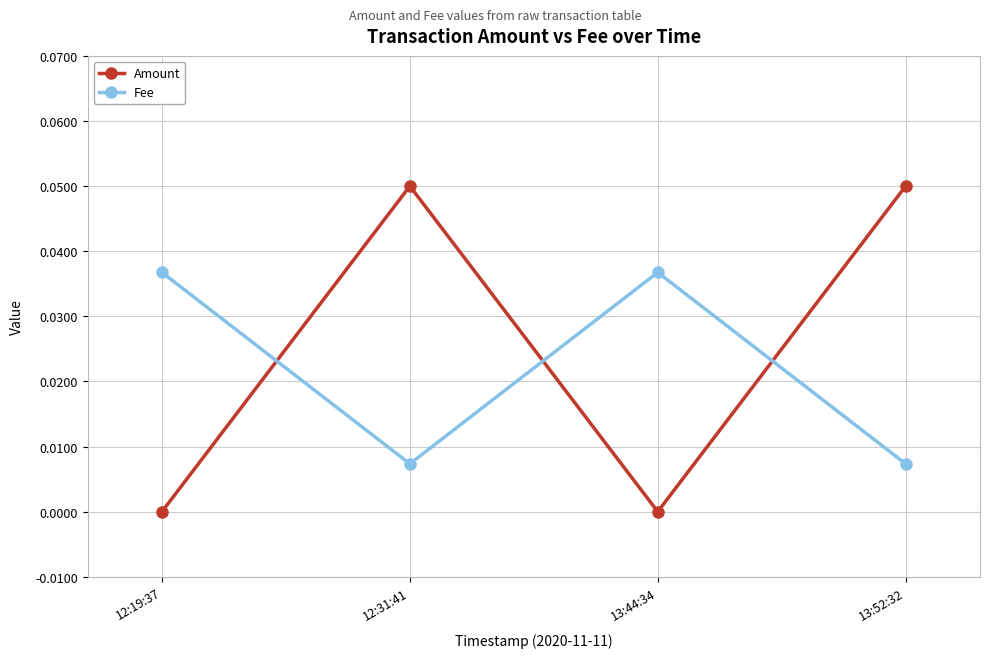

How many interior local peaks does the Fee series have?

1